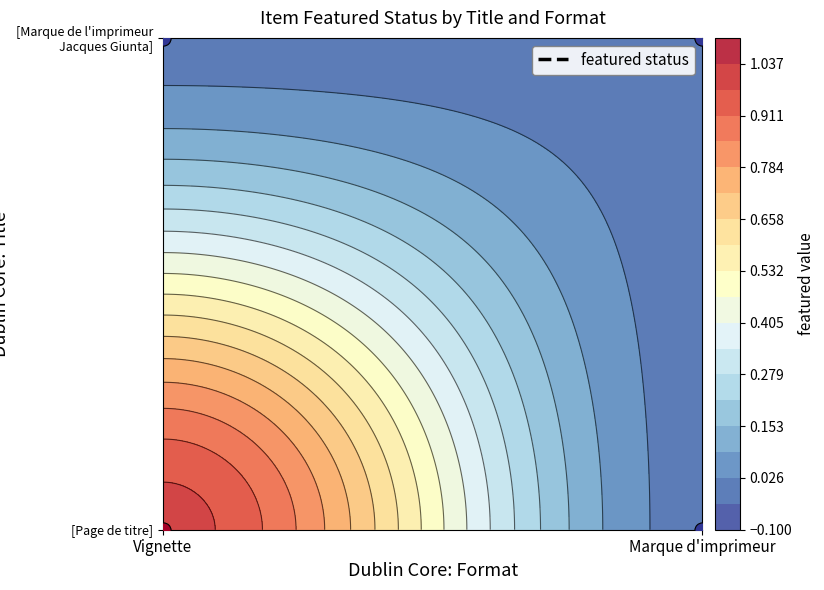

Which category has the highest value in the [Marque de l'imprimeur Jacques Giunta] series?

Vignette